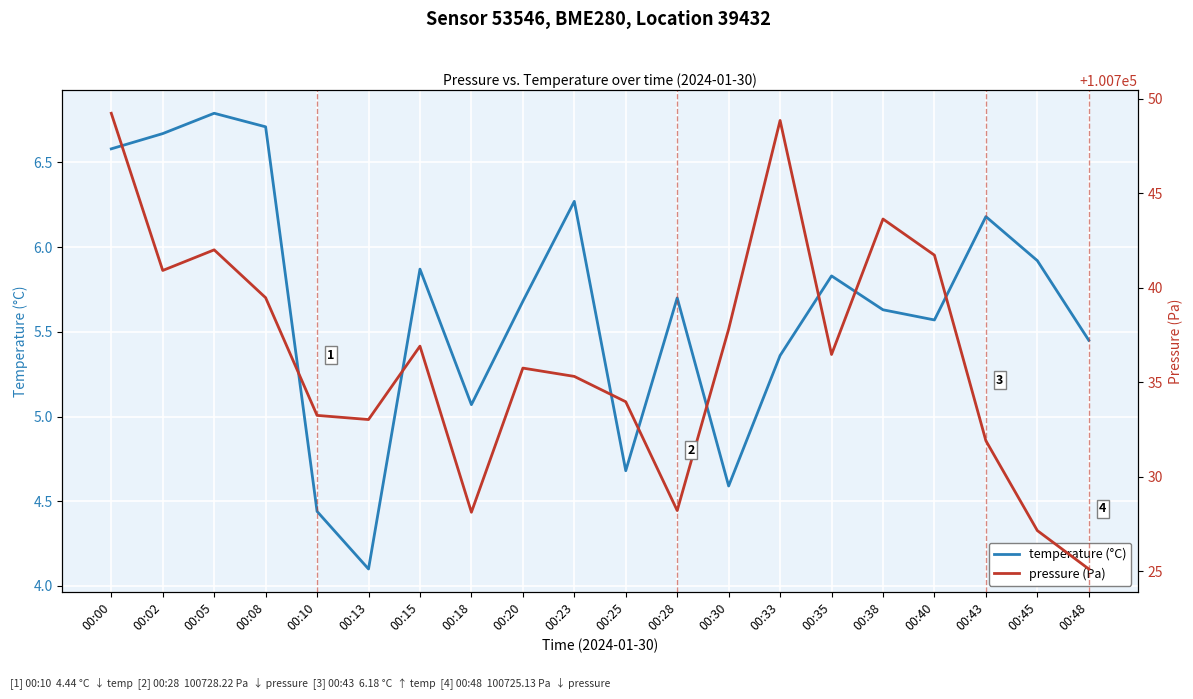

At which category does pressure (Pa) reach its first local valley?

00:02